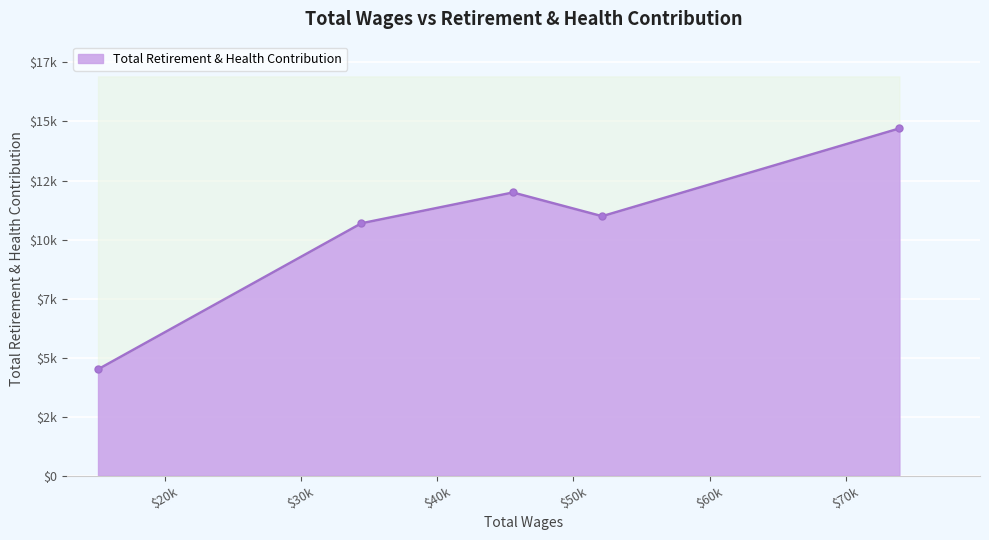

How many interior local peaks (higher than both neighbors) does the data have?

1